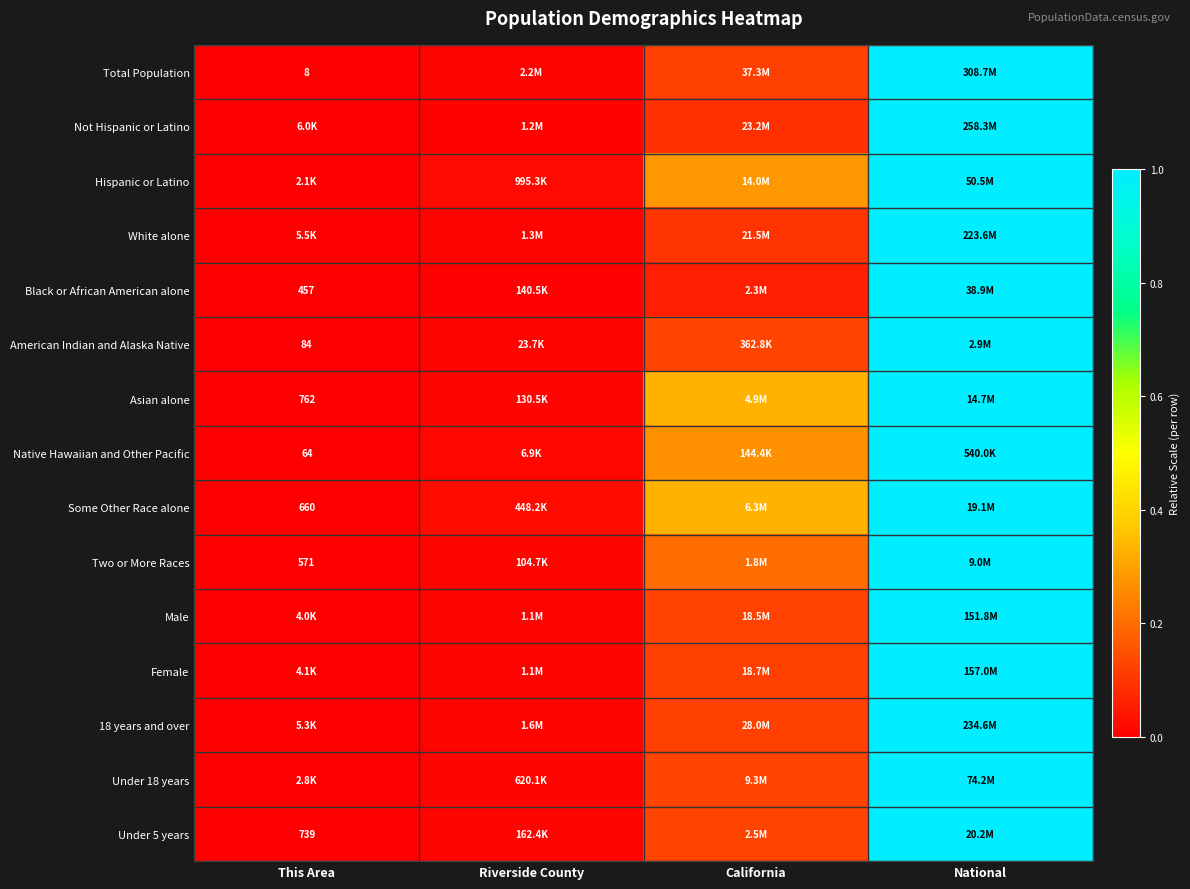

True or false: Under 18 years has a value of 0.0 at Riverside County.

False